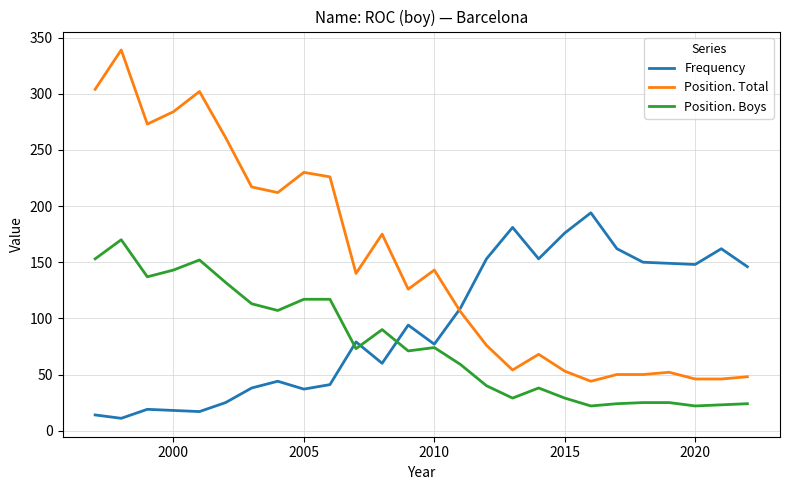

What are all the series names shown in the legend?

Frequency, Position. Total, Position. Boys